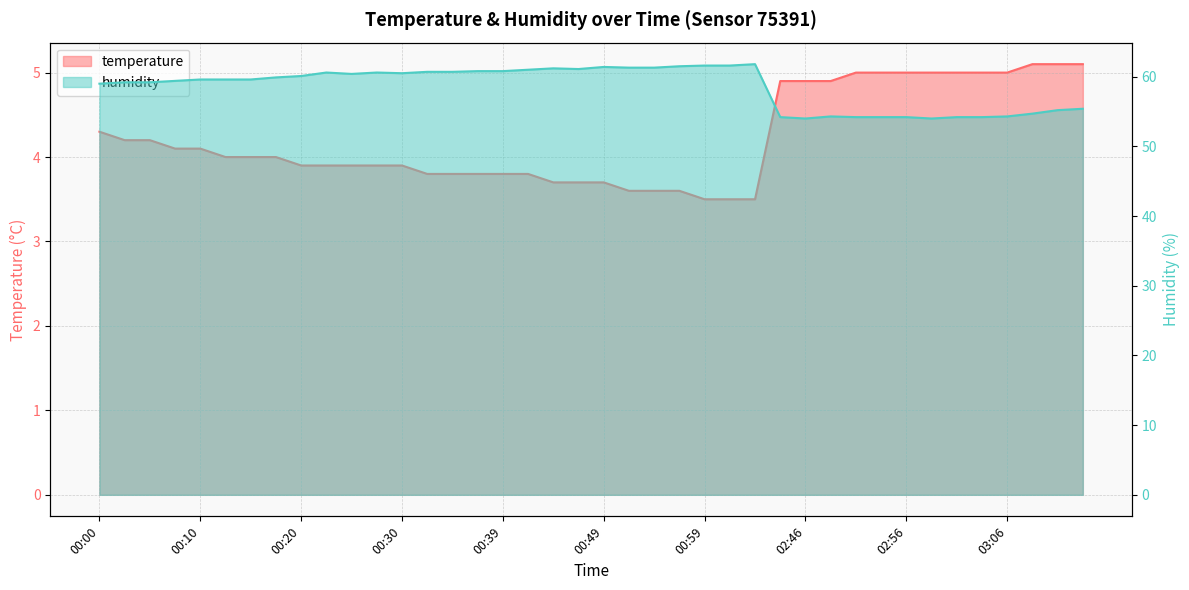

At which category does the chart reach its peak across all series?

01:04